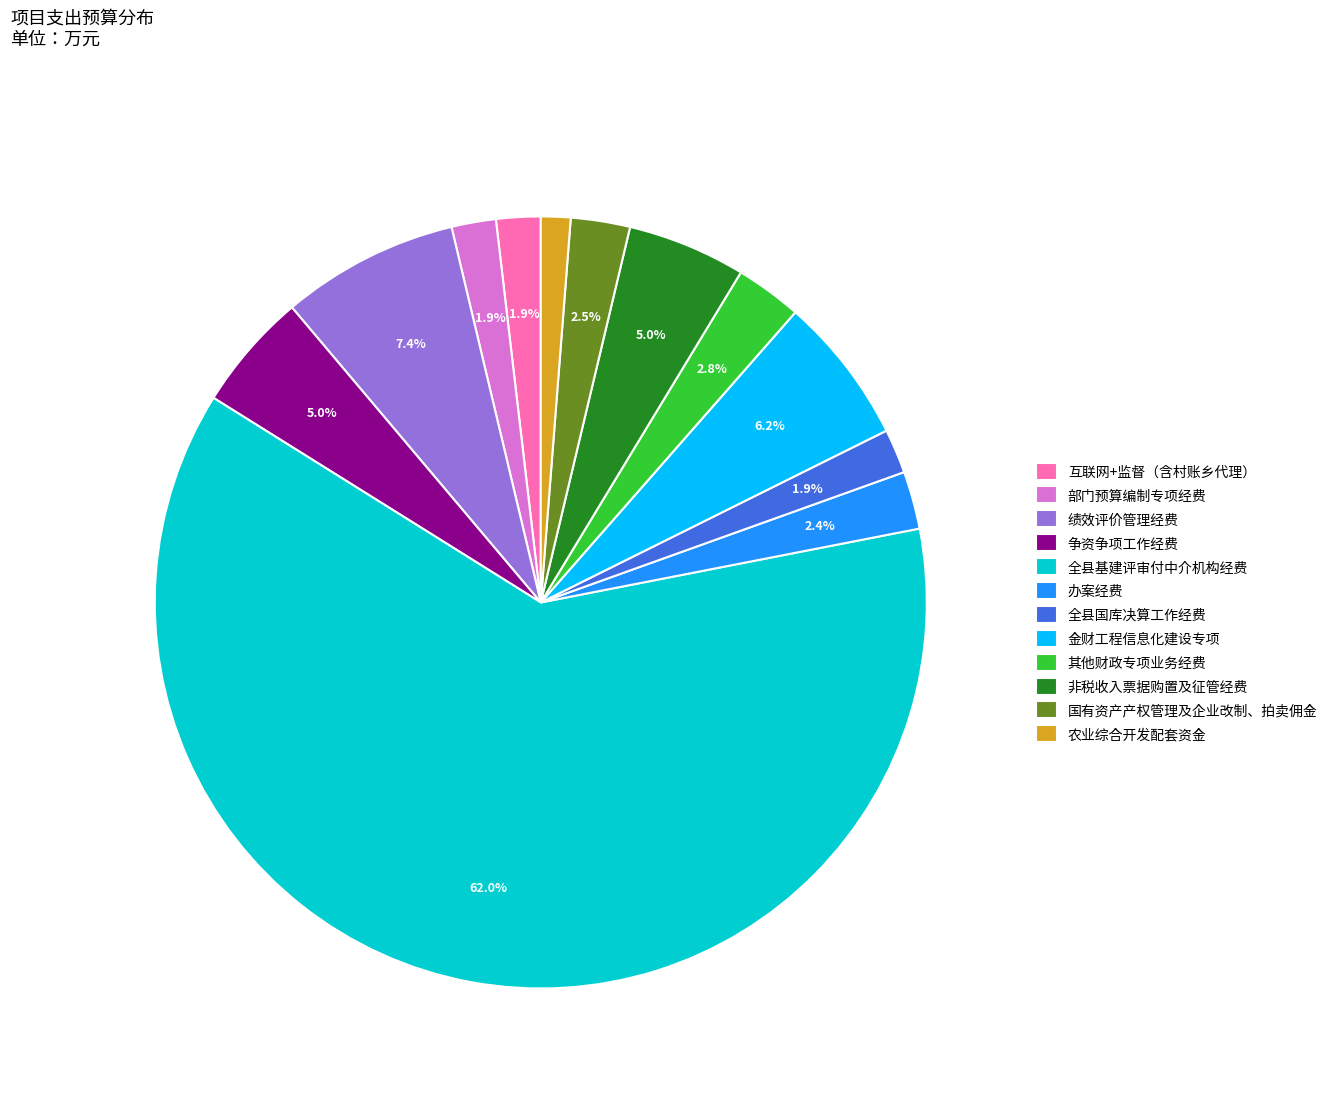

Do 国有资产产权管理及企业改制、拍卖佣金 and 互联网+监督（含村账乡代理） together represent more than half of the pie?

No